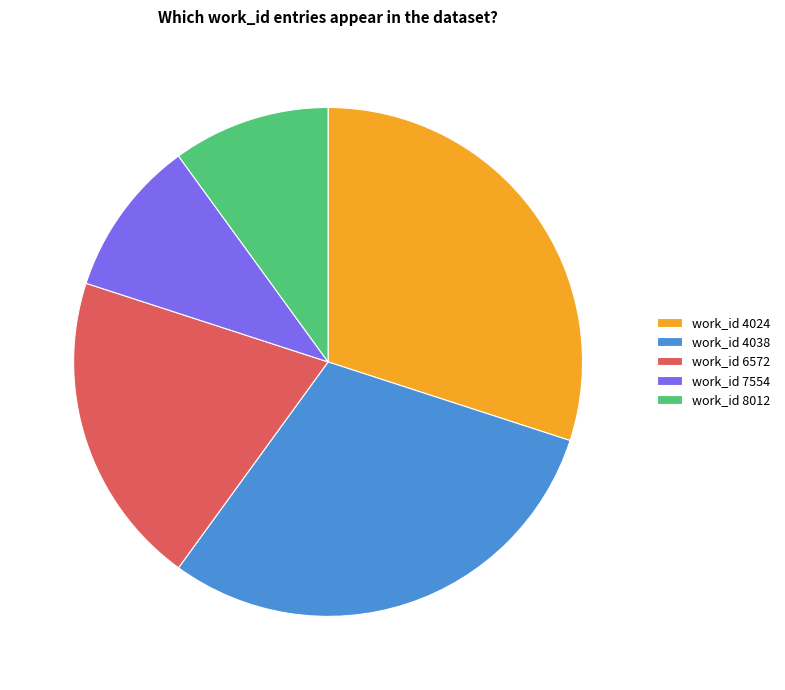

True or false: work_id 4038 accounts for 43% of the total.

False